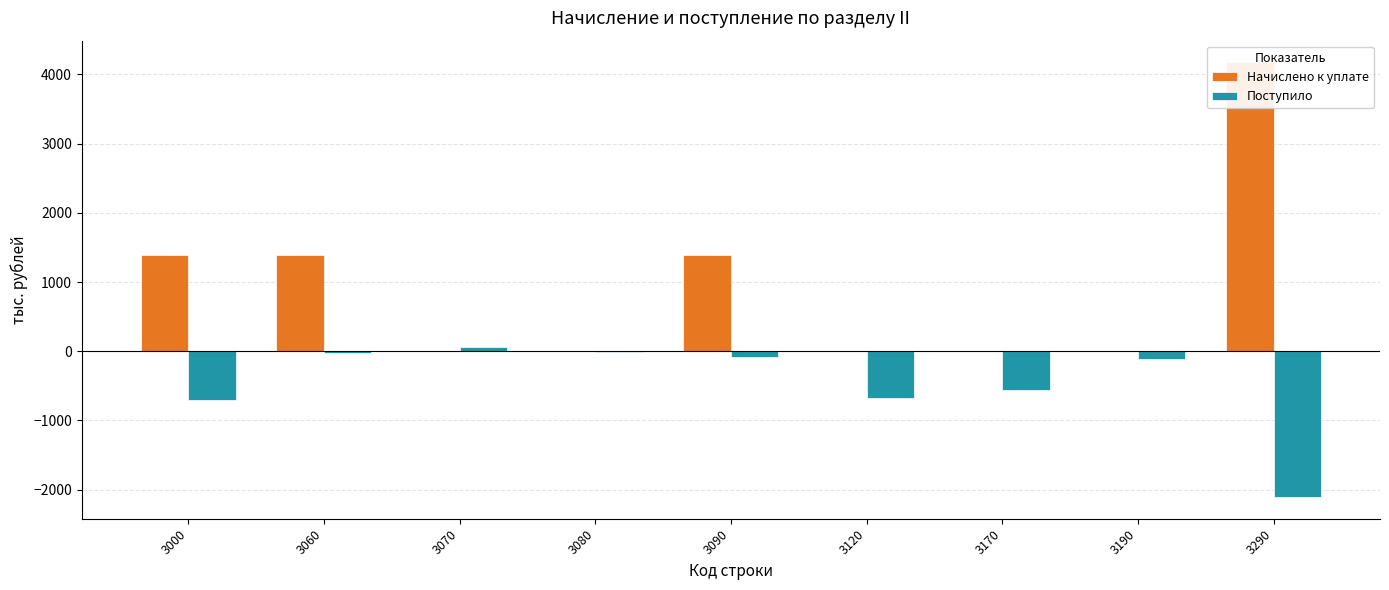

What is the approximate value of Начислено к уплате at 3060, to the nearest 100?

1400